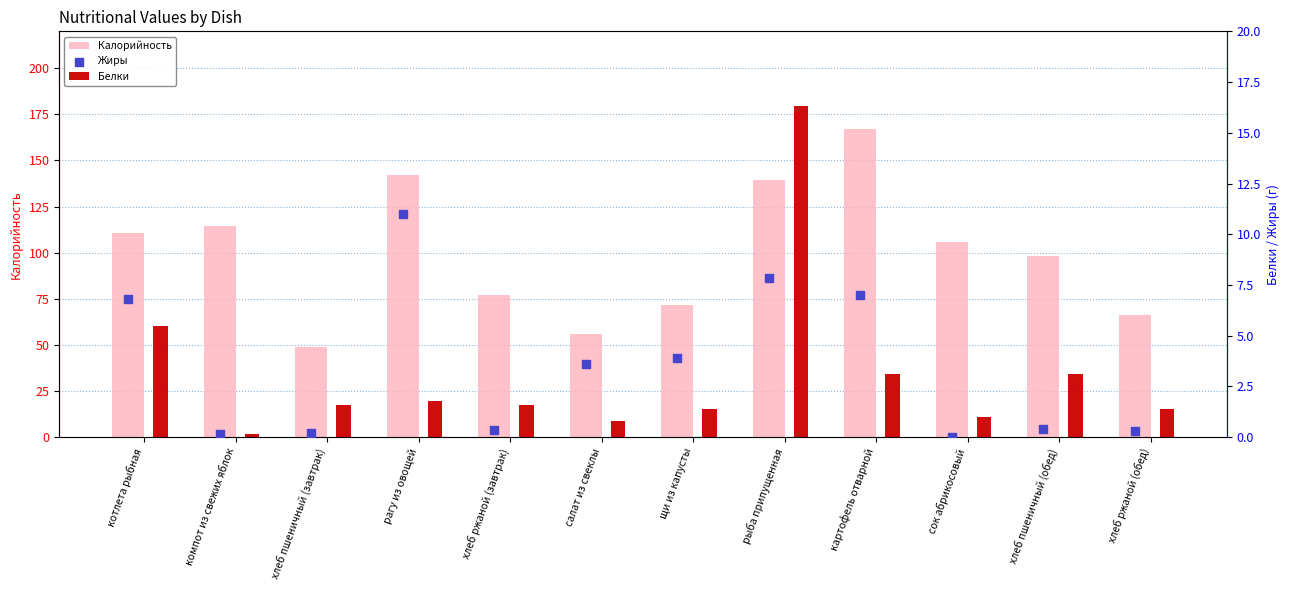

Which series contains the highest Y value?

Калорийность